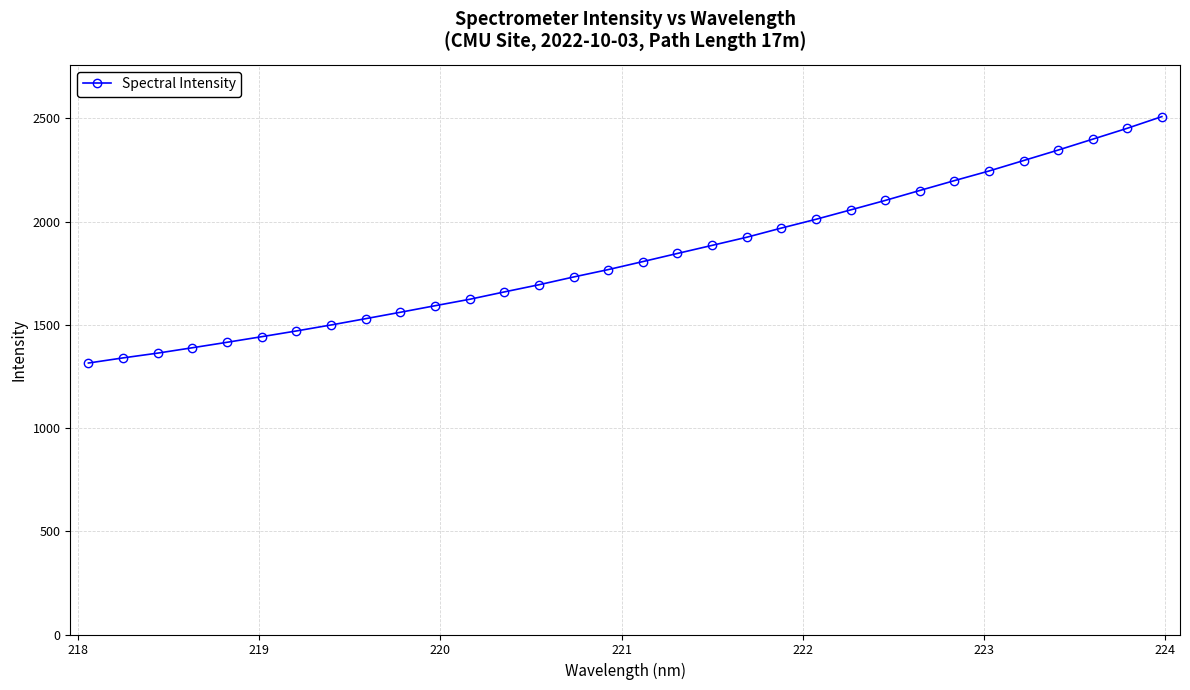

What is the maximum value shown in the chart?

2508.1